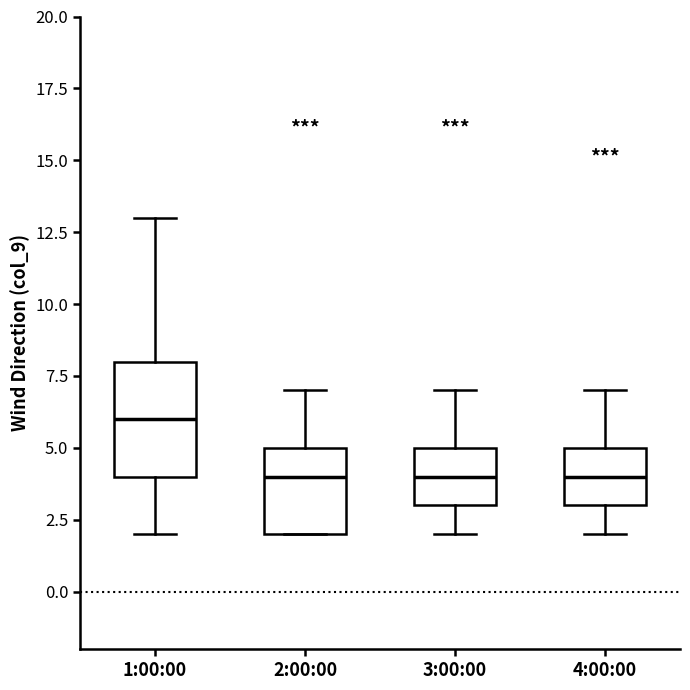

Where does the lower whisker of the box for 1:00:00 end on the y-axis? The values are not printed on the chart, so give them approximately, as read against the axis.

2